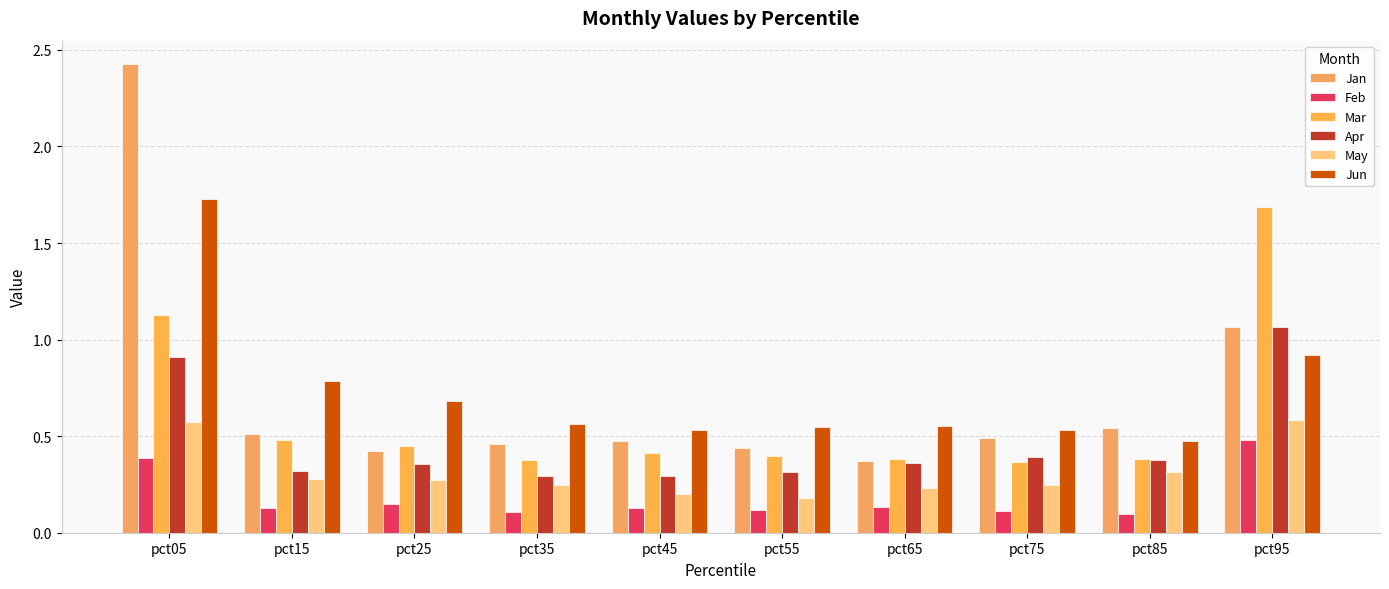

What is the greatest value displayed?

2.4